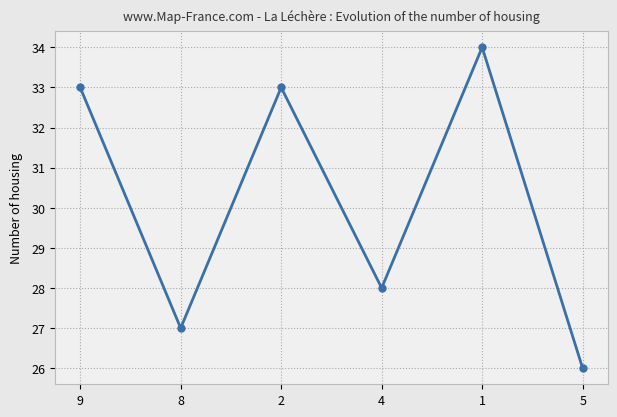

True or false: the data has more than 0 interior local peaks.

True